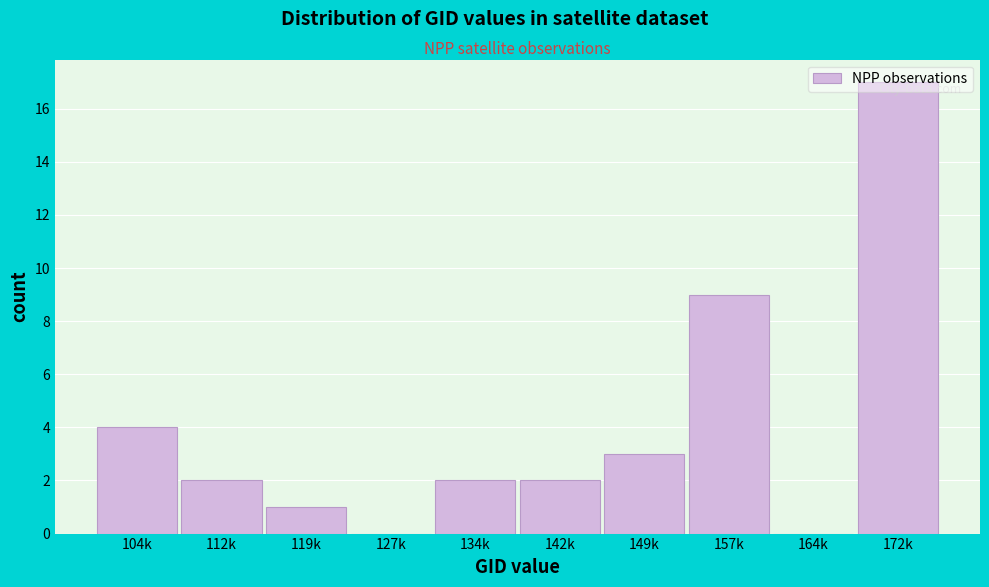

Is it true that the value at 172k is 17?

True